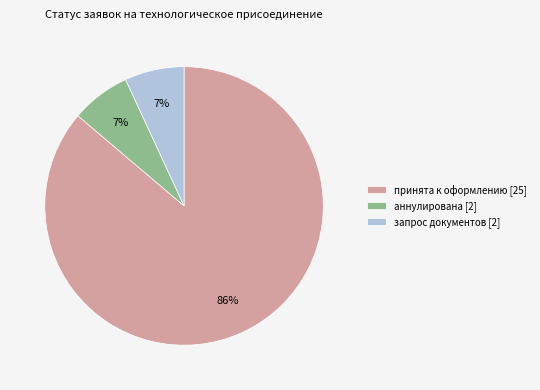

What is the ratio of the value at аннулирована [2] to the value at запрос документов [2]?

1.0